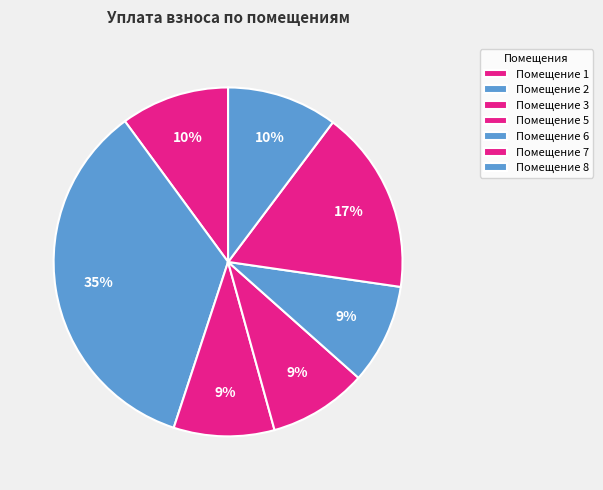

Count the number of slices in the pie.

7